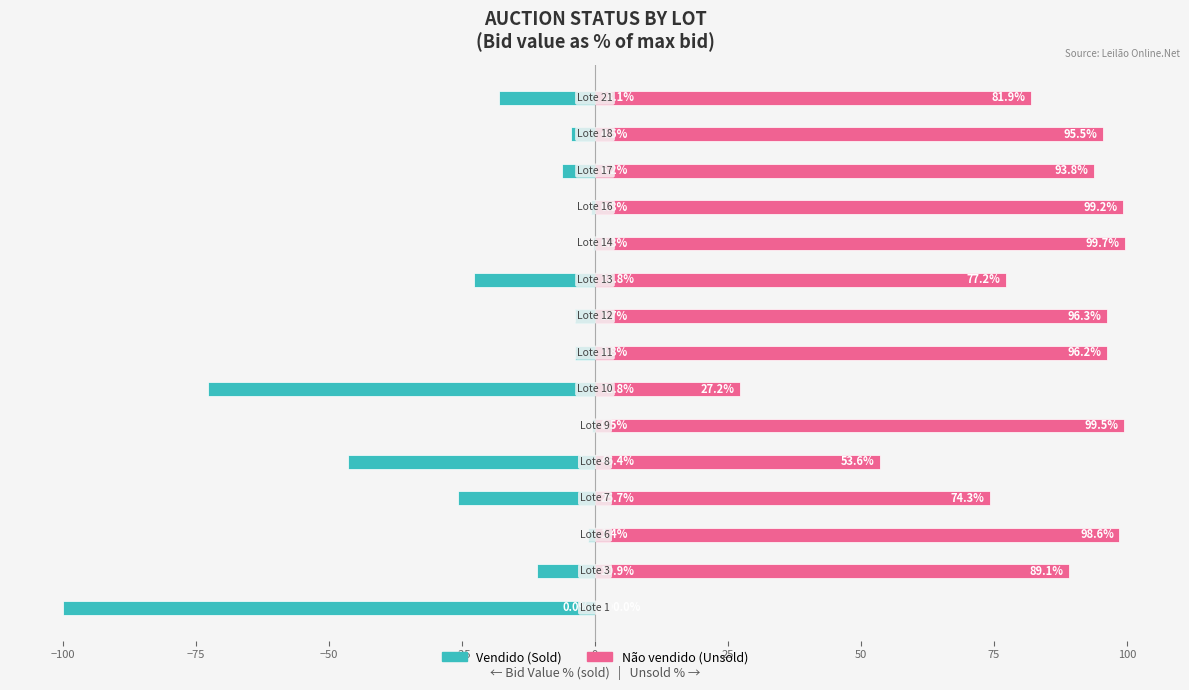

List the series in order of their peak value, lowest first.

Vendido, Não vendido